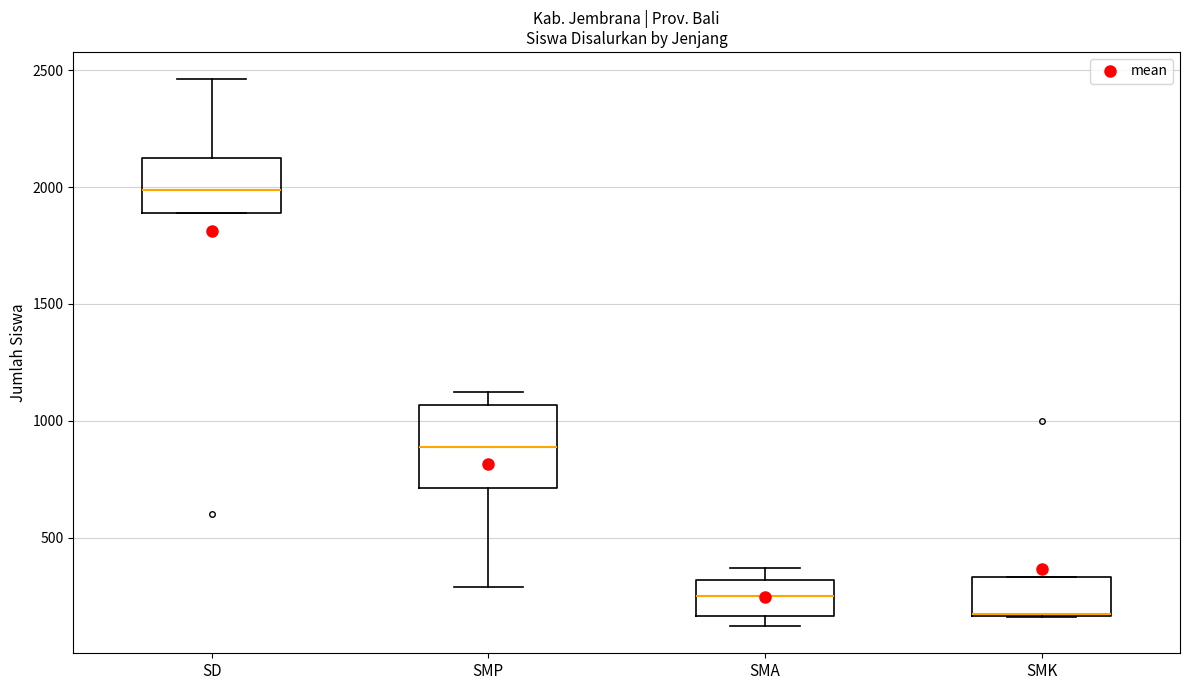

Reading left to right, read every box against the y-axis: the position of its median line, the range the box covers, and the ends of its whiskers. The values are not printed on the chart, so give them approximately, as read against the axis.

SD: median 2000, box 1900 to 2100, whiskers 1900 to 2450
SMP: median 900, box 700 to 1050, whiskers 300 to 1100
SMA: median 250, box 150 to 300, whiskers 100 to 350
SMK: median 200 (drawn on the box's lower edge), box 150 to 350, whiskers 150 to 350